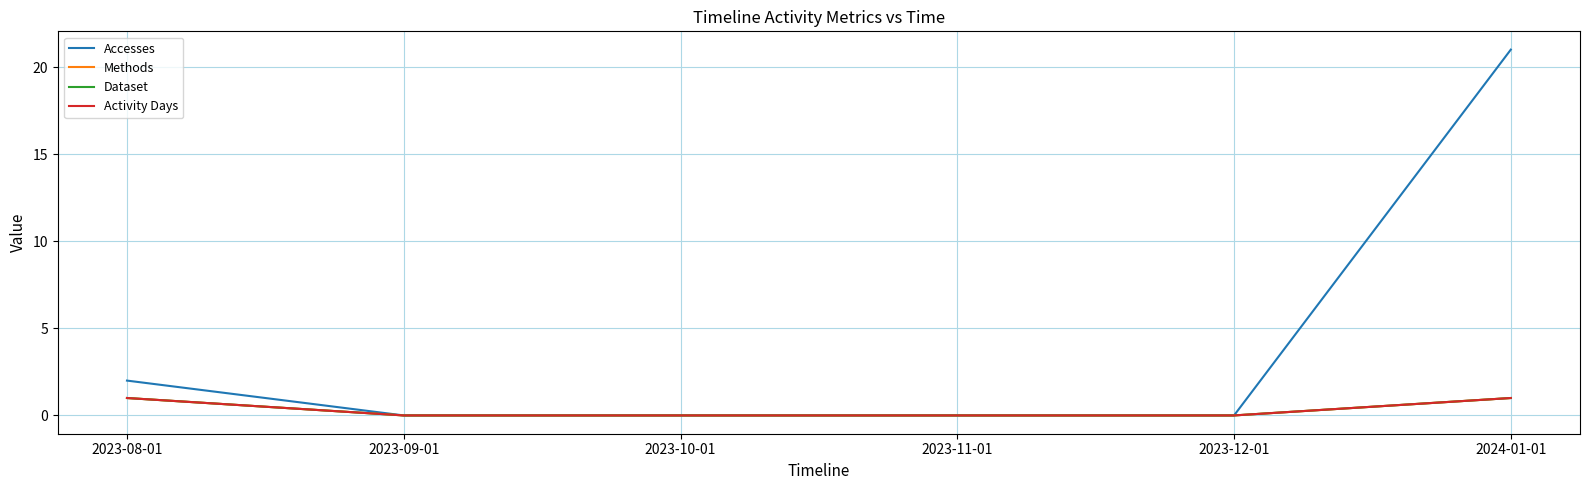

Does the chart display data point markers on the line(s)?

No